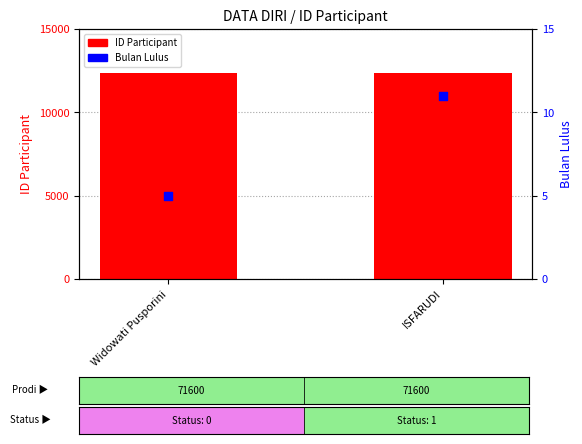

Which series has the largest total across all categories?

ID Participant